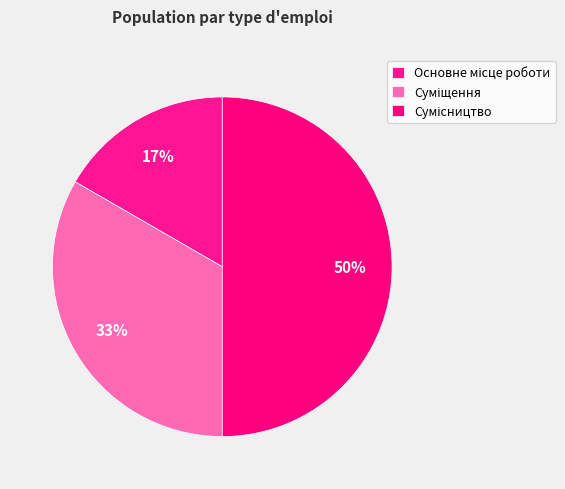

To the nearest percent, what portion does Суміщення represent?

33%